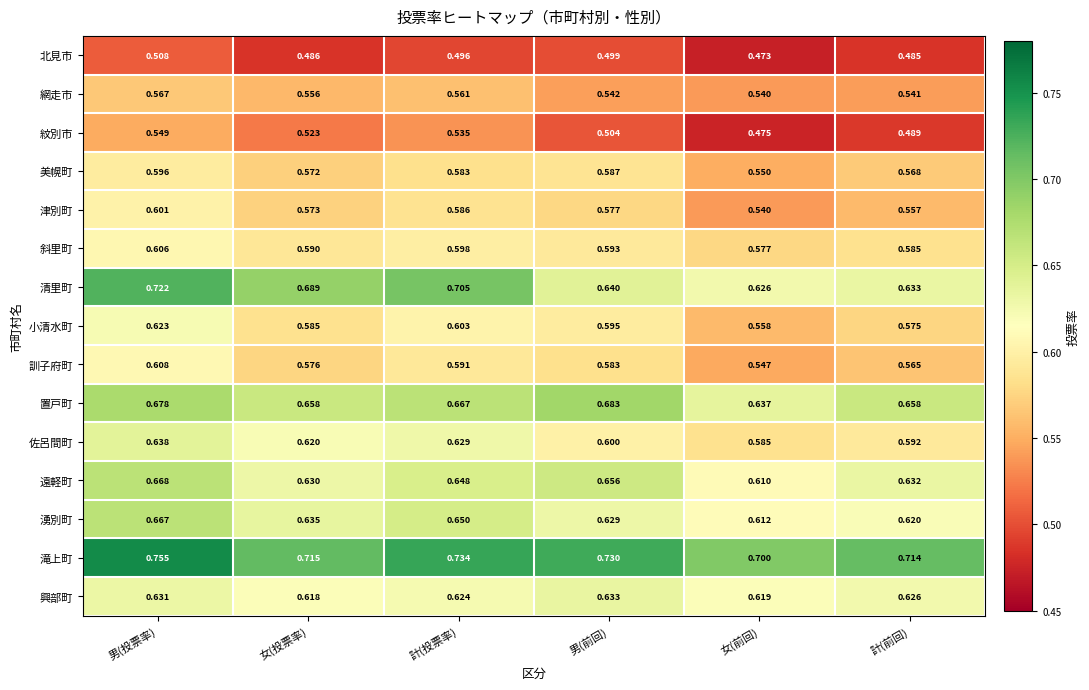

Which series has the widest spread of values?

清里町